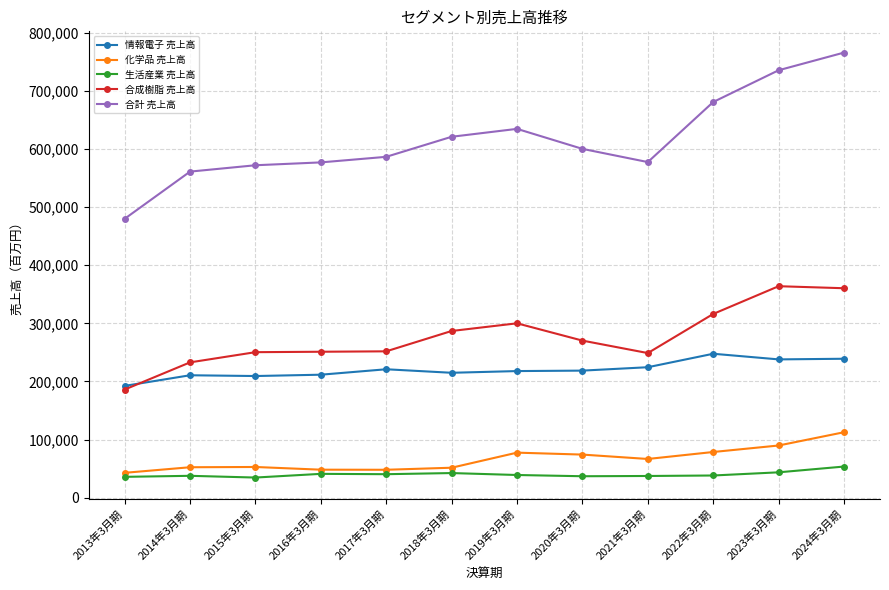

Which series has the largest total across all categories?

合計 売上高